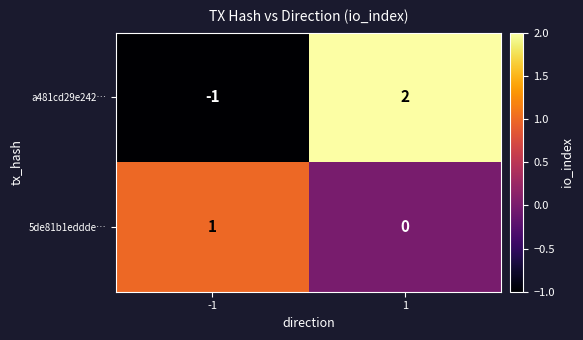

Reading left to right, transcribe all the data shown in this chart.

a481cd29e242…: -1	2
5de81b1eddde…: 1	0